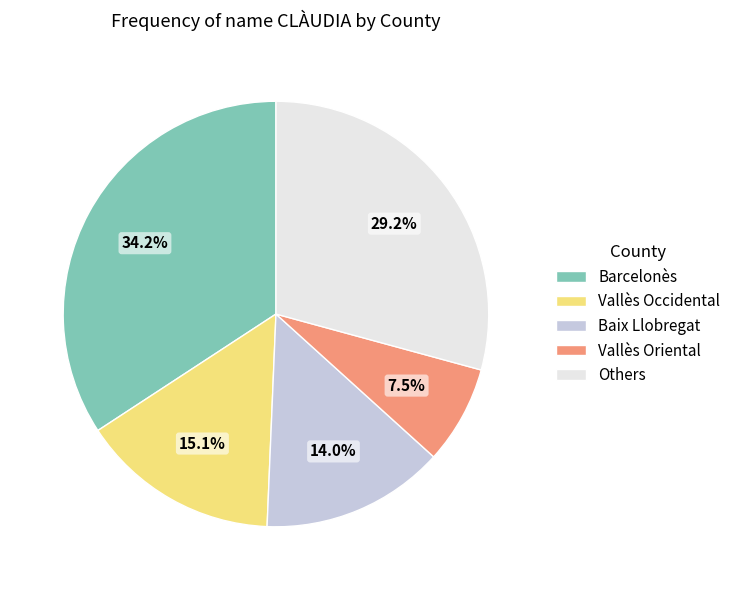

How many slices are in this pie chart?

5